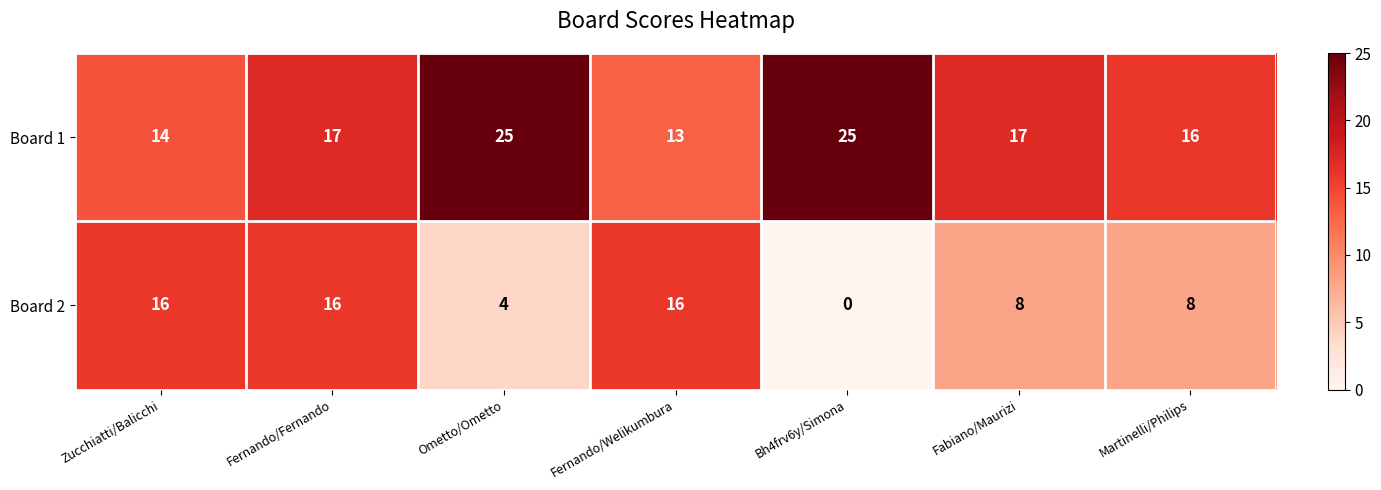

At which label does Board 2 first exceed 8?

Zucchiatti/Balicchi